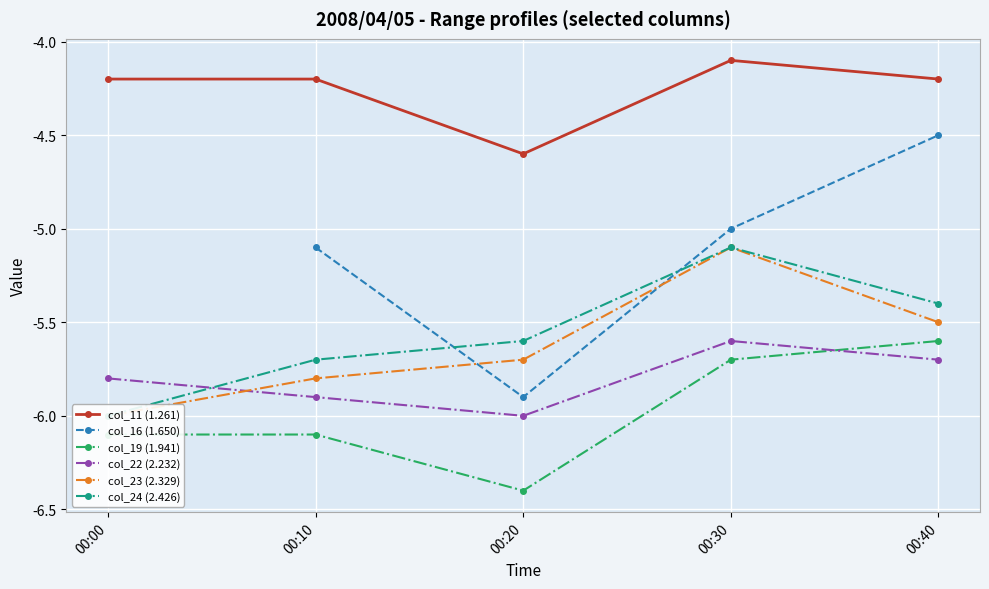

What is the spread (max minus min) of values at 00:40?

1.5